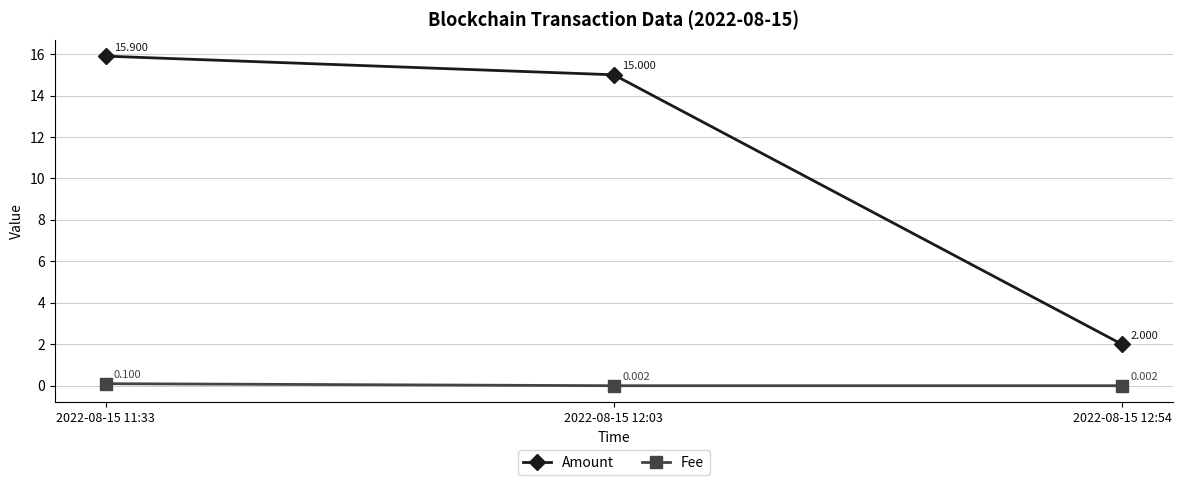

What is the maximum value shown in the chart?

15.9